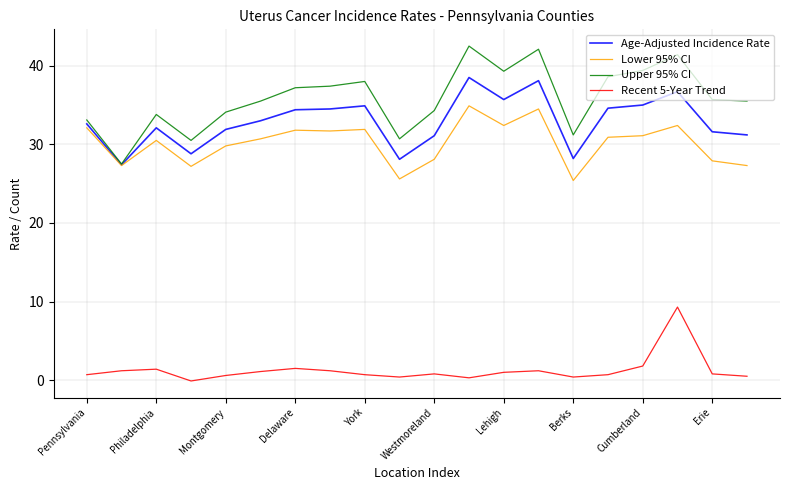

Which series has the largest total across all categories?

Upper 95% CI